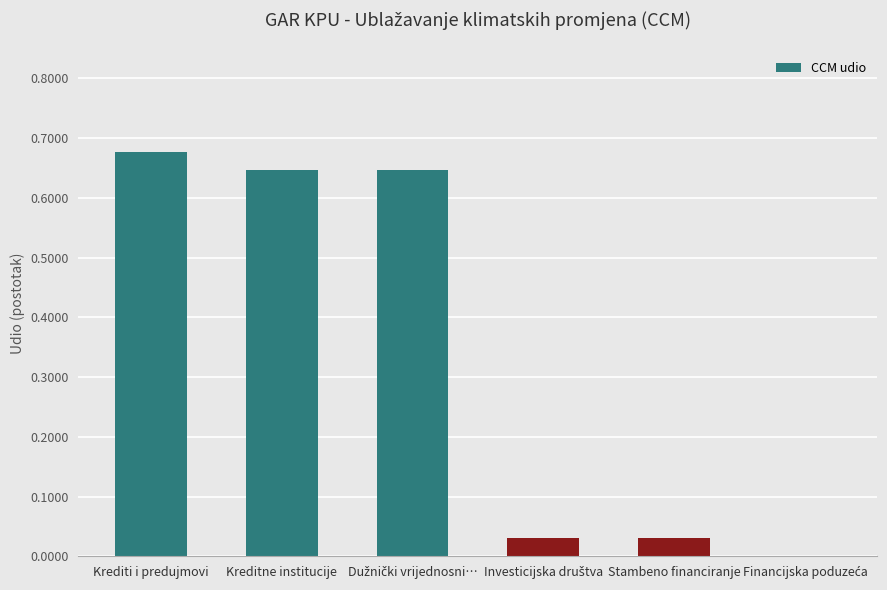

Which label corresponds to the largest value in the chart?

Krediti i predujmovi